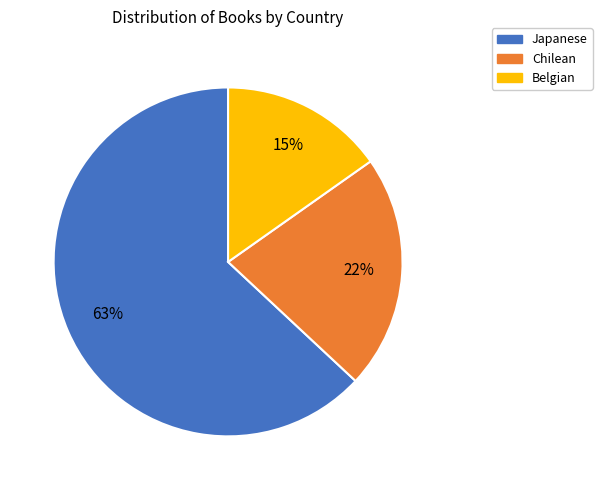

How many segments does this pie chart have?

3